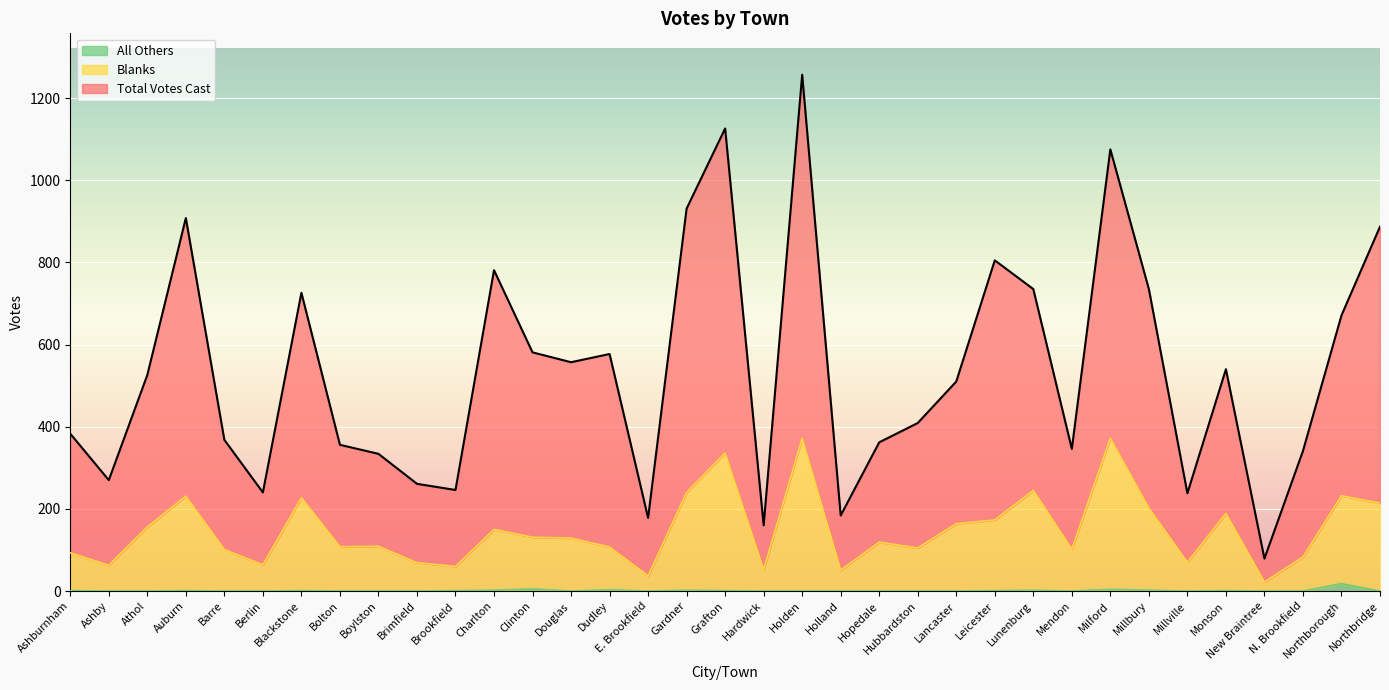

In All Others, how many points are lower than both neighbors (excluding endpoints)?

4